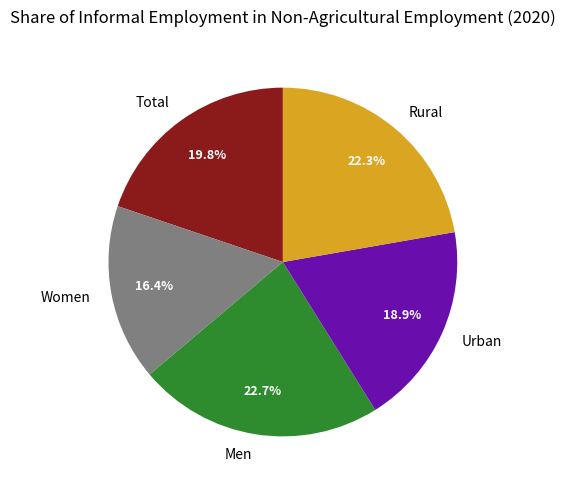

To the nearest percent, what is the difference between the largest and smallest slice percentages?

6%